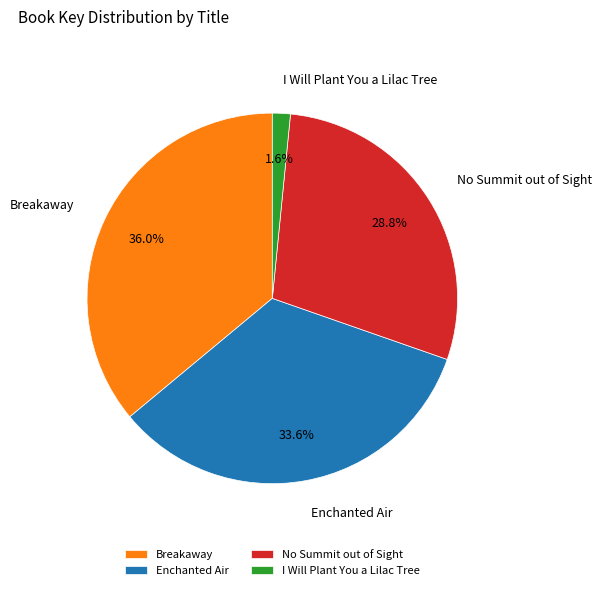

Which has a higher value, Breakaway or Enchanted Air?

Breakaway